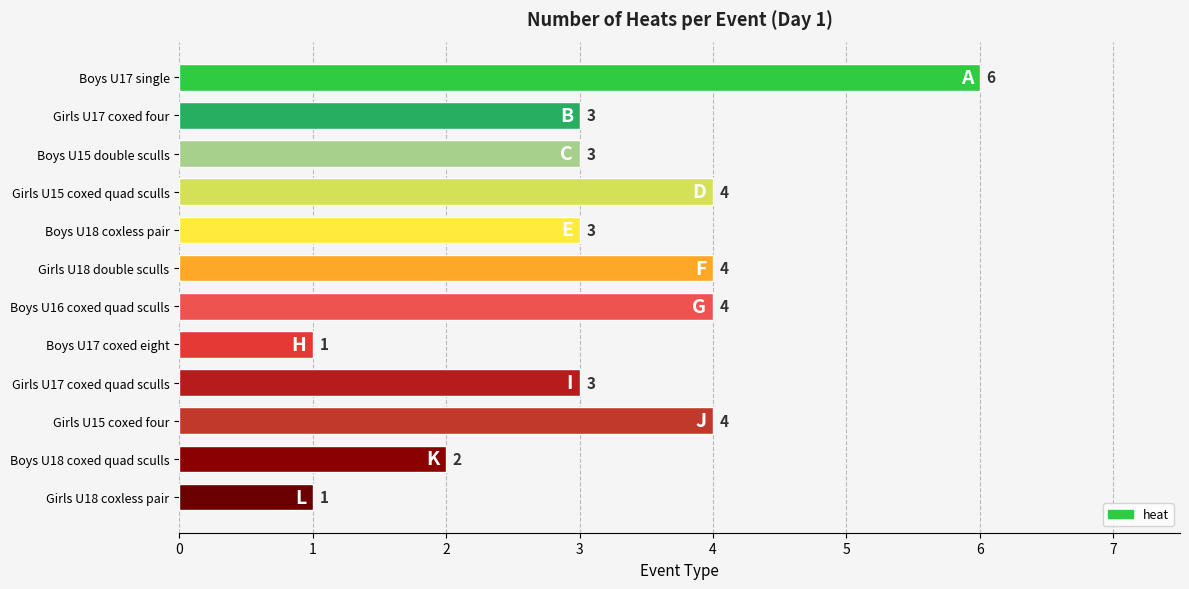

Reading top to bottom, transcribe all the data shown in this chart.

Boys U17 single=6	Girls U17 coxed four=3	Boys U15 double sculls=3	Girls U15 coxed quad sculls=4	Boys U18 coxless pair=3	Girls U18 double sculls=4	Boys U16 coxed quad sculls=4	Boys U17 coxed eight=1	Girls U17 coxed quad sculls=3	Girls U15 coxed four=4	Boys U18 coxed quad sculls=2	Girls U18 coxless pair=1